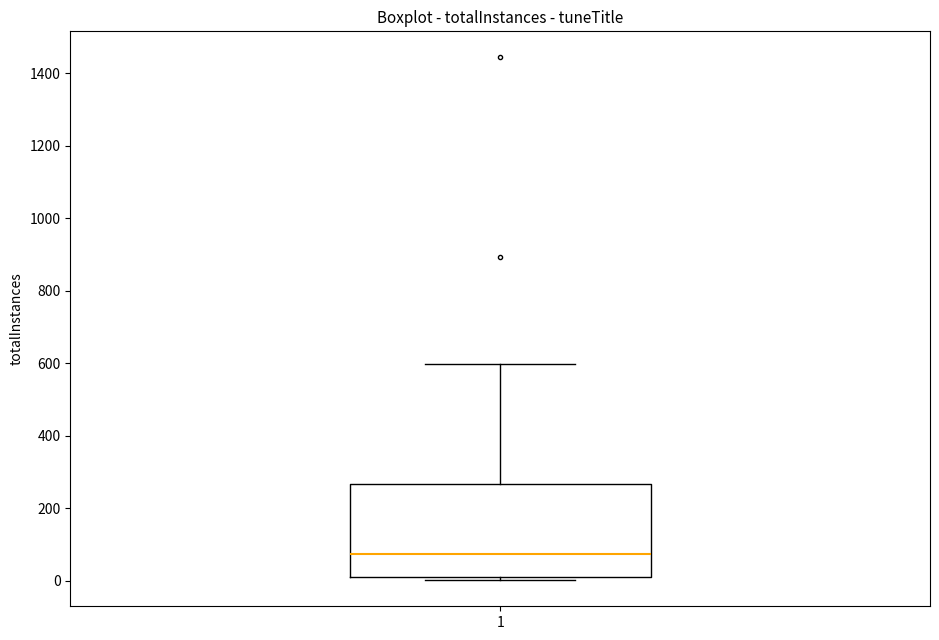

Where does the median line of the box at x = 1 sit on the y-axis? The values are not printed on the chart, so give them approximately, as read against the axis.

80